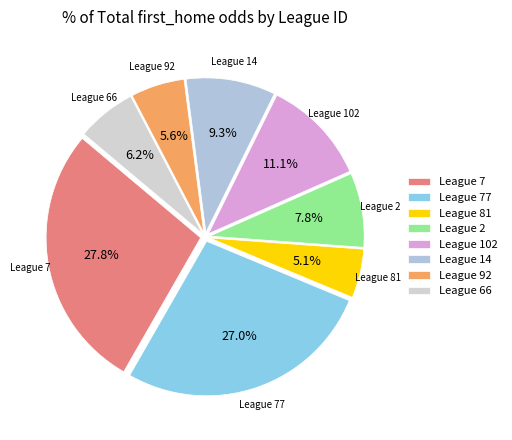

Is there any slice that represents more than half of the pie?

No